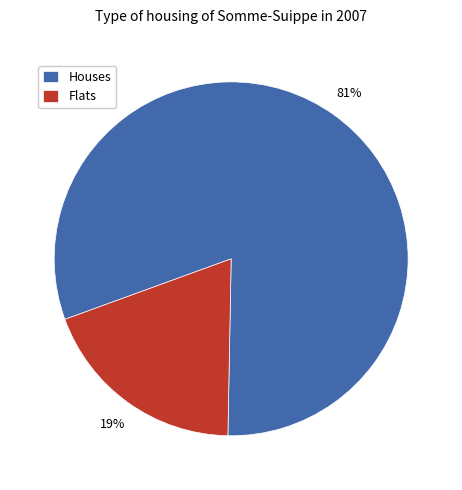

True or false: Flats accounts for 9% of the total.

False